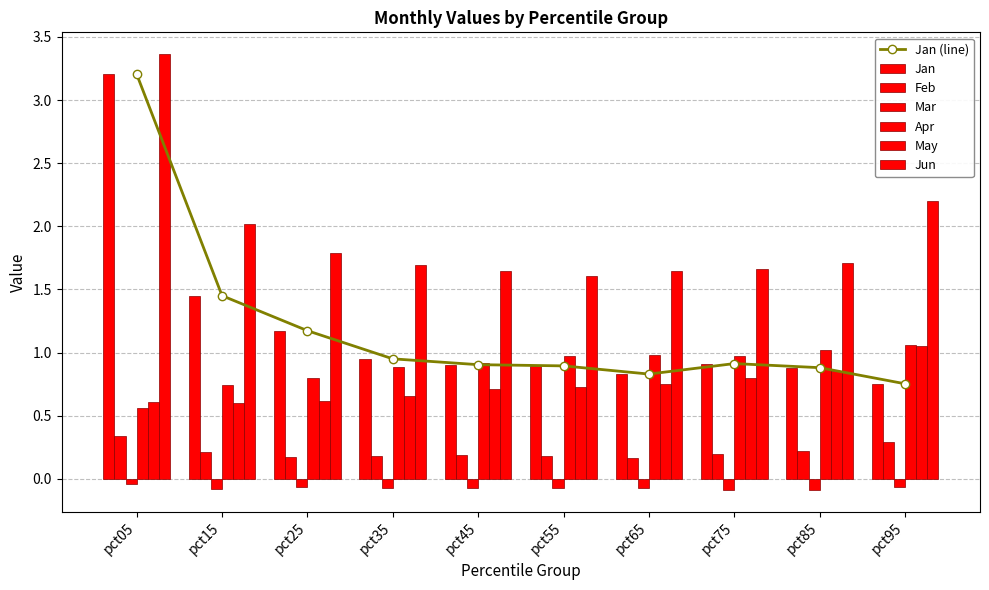

What is the sum of all Mar values?

-0.7